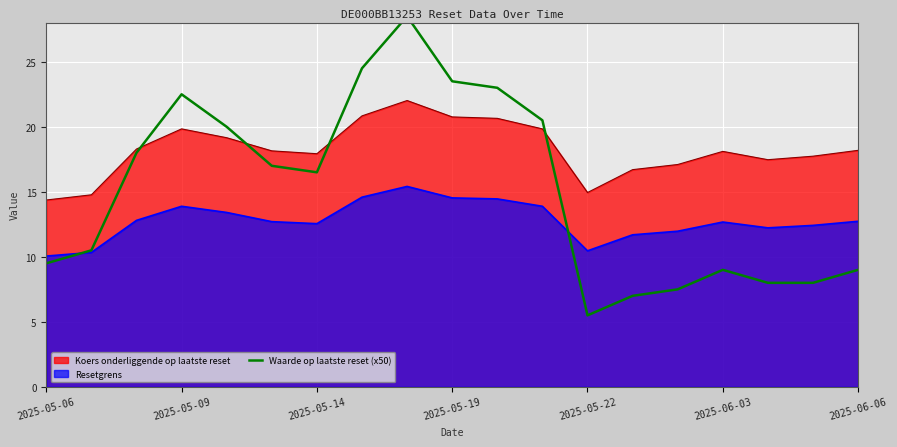

True or false: Resetgrens and Koers onderliggende op laatste reset intersect in this chart.

False